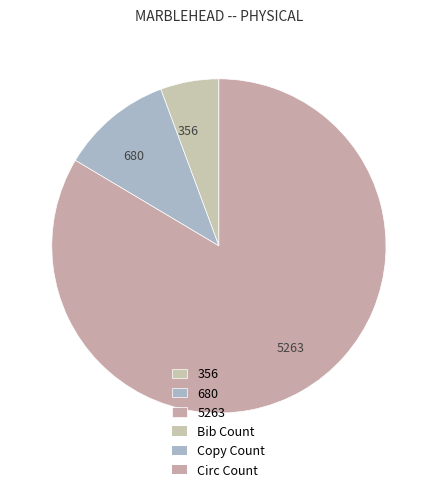

Which has a higher value, 680 or 5263?

5263